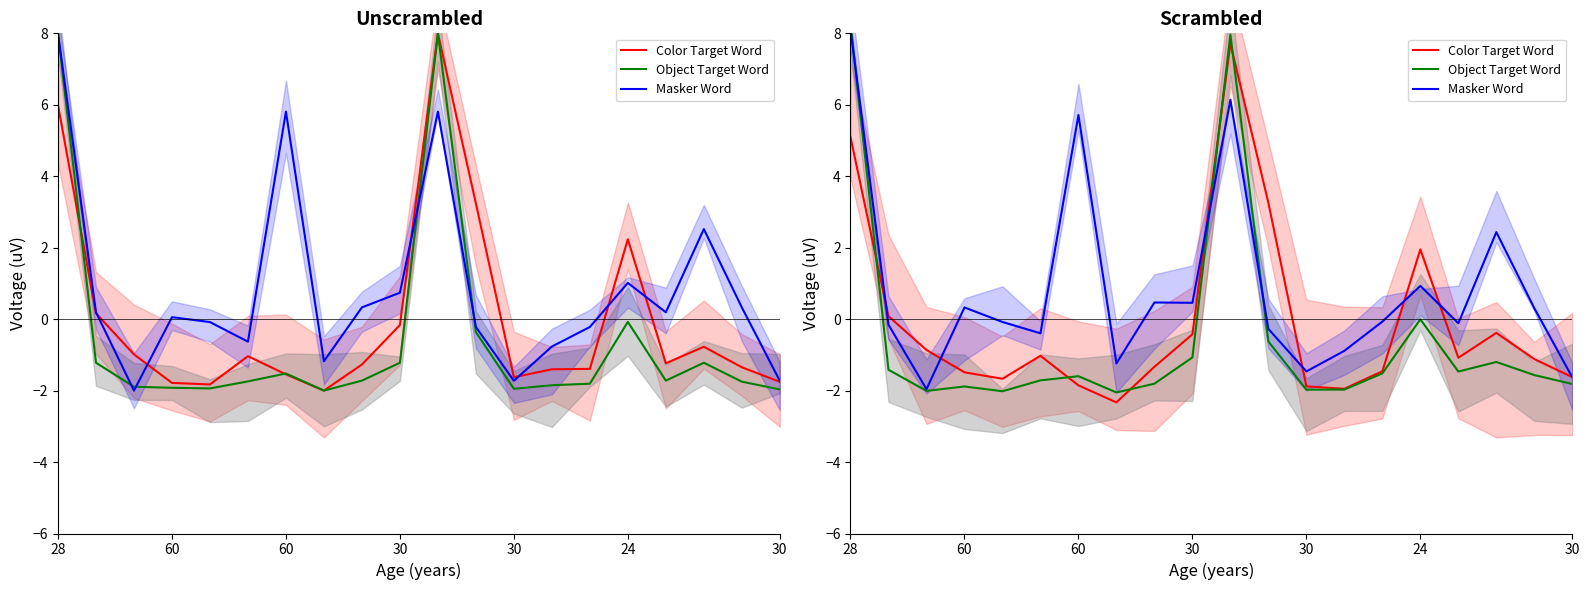

In Masker Word, how many points are lower than both neighbors (excluding endpoints)?

6